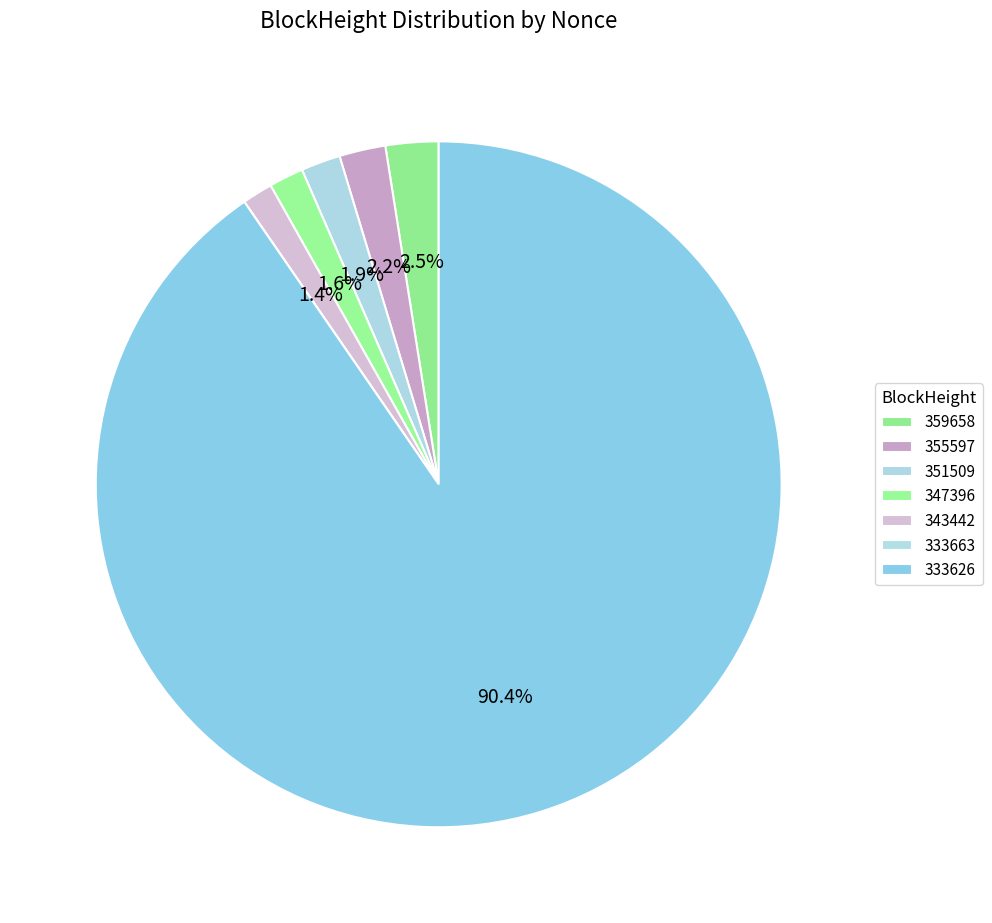

To the nearest percent, what is the difference between the largest and smallest slice percentages?

90%